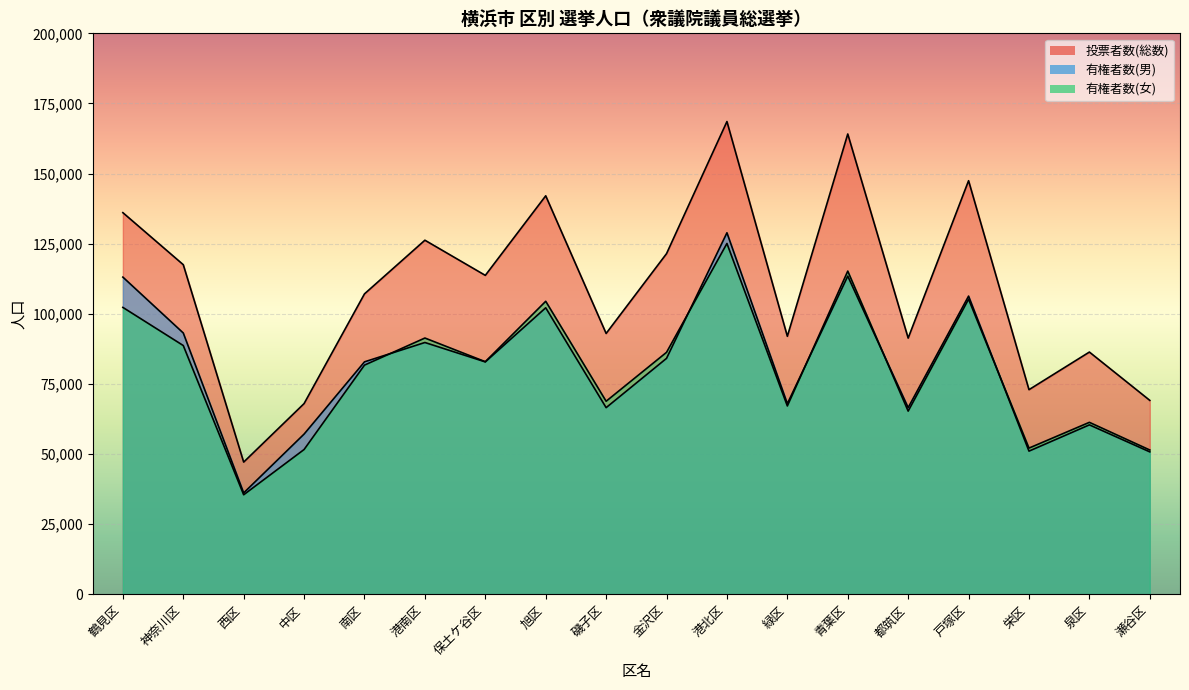

Which category has the lowest value in the 投票者数(総数) series?

西区